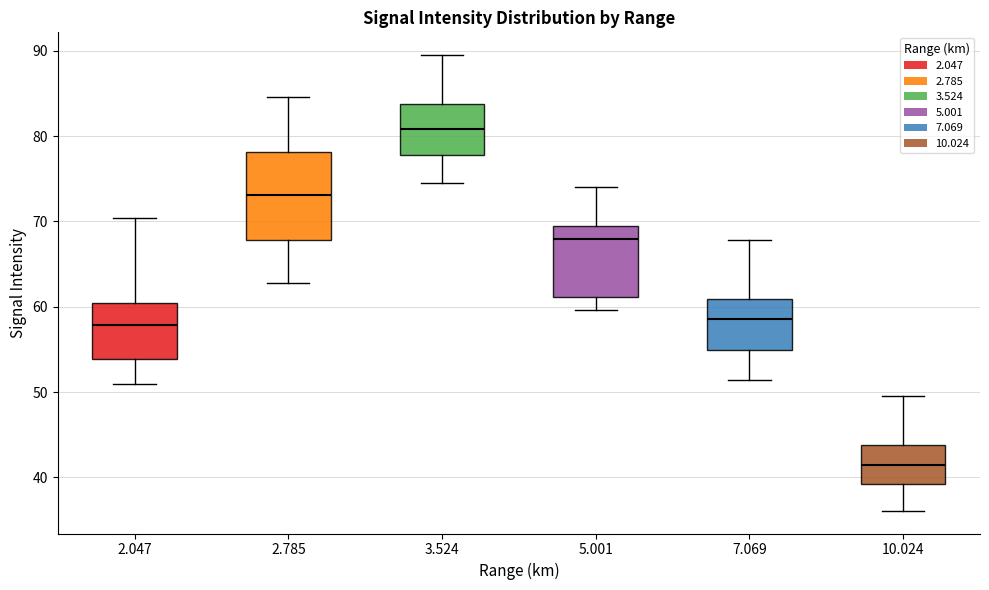

Reading left to right, read every box against the y-axis: the position of its median line, the range the box covers, and the ends of its whiskers. The values are not printed on the chart, so give them approximately, as read against the axis.

2.047: median 58, box 54 to 61, whiskers 51 to 70
2.785: median 73, box 68 to 78, whiskers 63 to 85
3.524: median 81, box 78 to 84, whiskers 75 to 90
5.001: median 68, box 61 to 70, whiskers 60 to 74
7.069: median 59, box 55 to 61, whiskers 51 to 68
10.024: median 41, box 39 to 44, whiskers 36 to 50